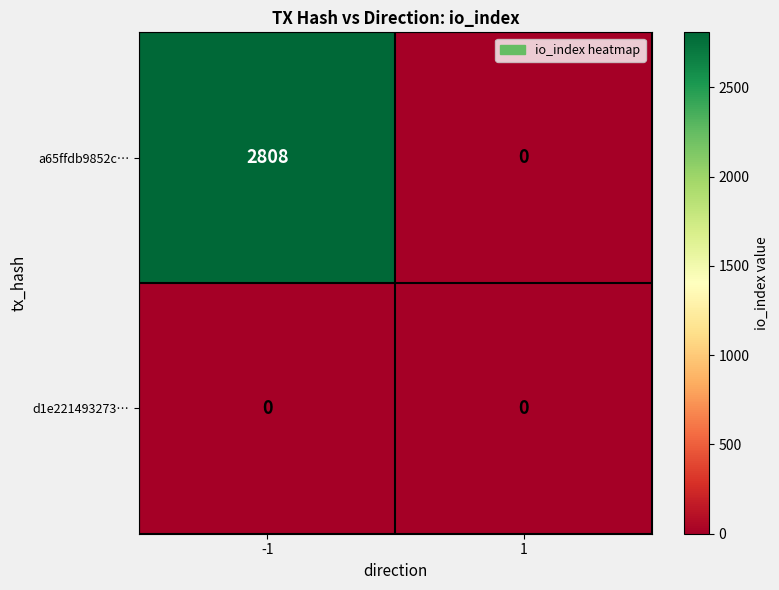

Which category has the highest value across all series?

-1